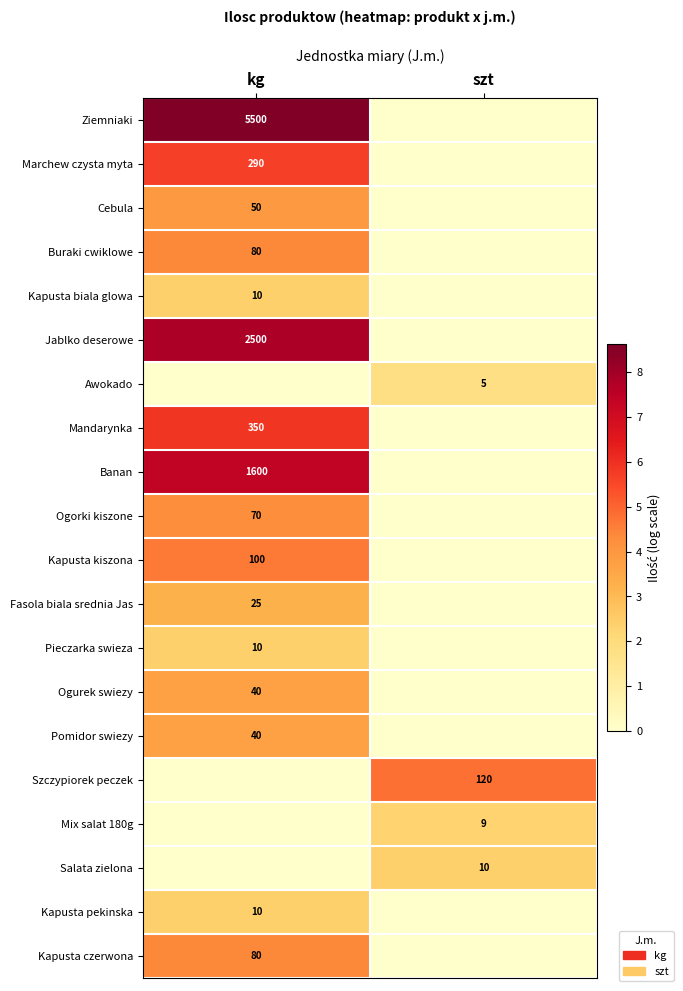

Which label corresponds to the largest value in the chart?

kg